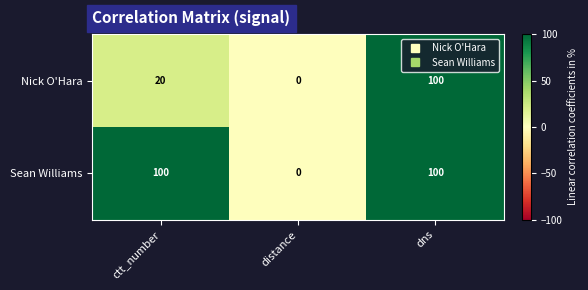

Which label corresponds to the smallest value in the chart?

distance